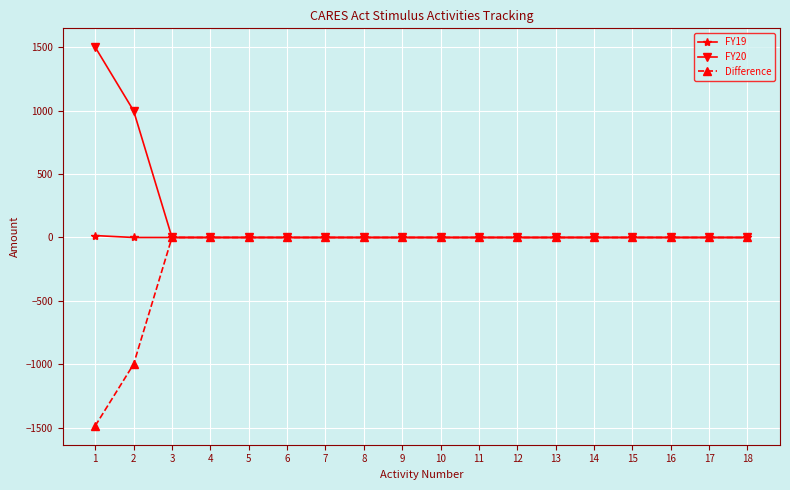

Which series has the largest total across all categories?

FY20